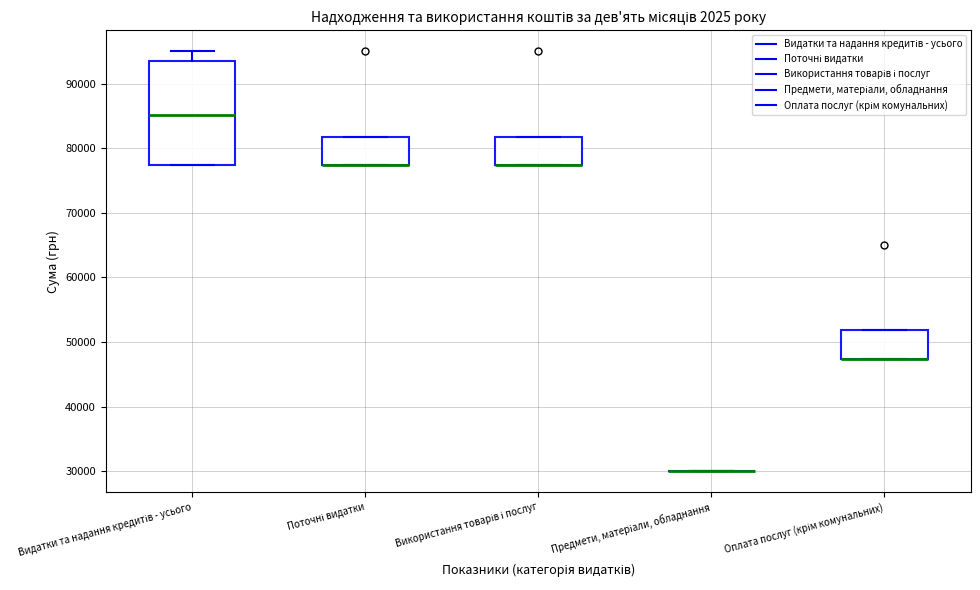

Comparing the boxes themselves (not the whiskers), which one is the tallest?

Видатки та надання кредитів - усього